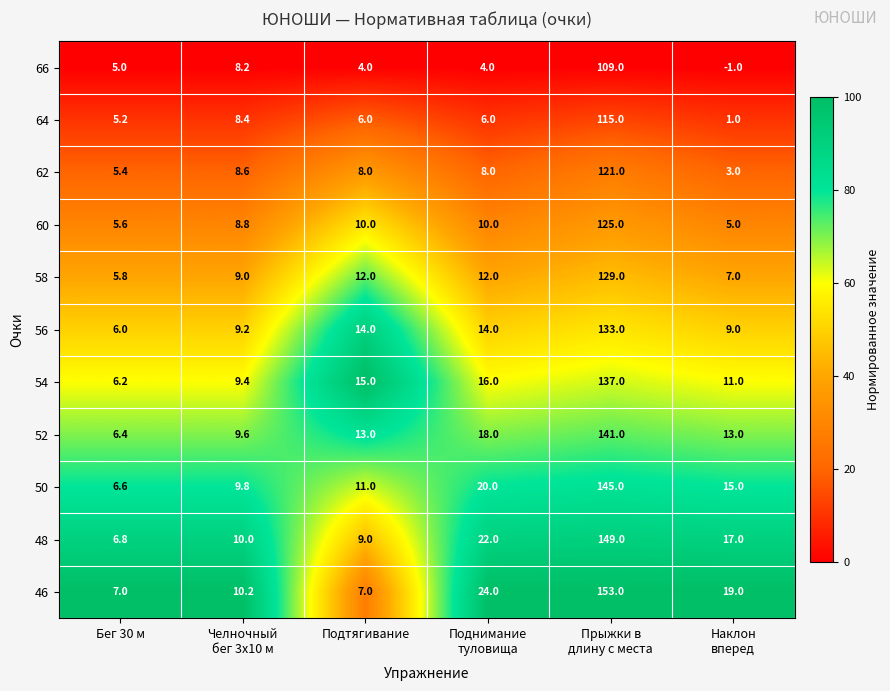

Rank the series at Бег 30 м from highest to lowest value.

46, 48, 50, 52, 54, 56, 58, 60, 62, 64, 66